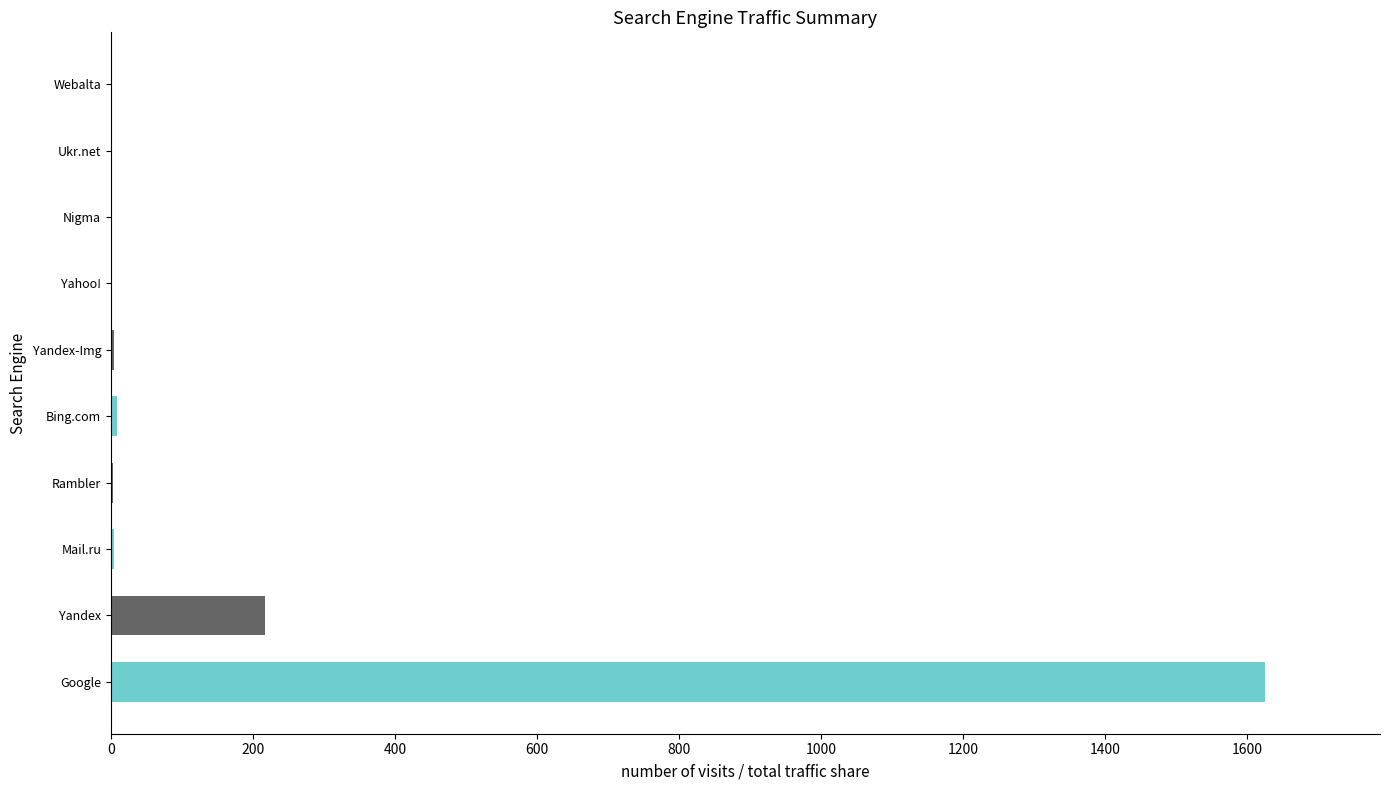

Which series has the largest total across all categories?

Google